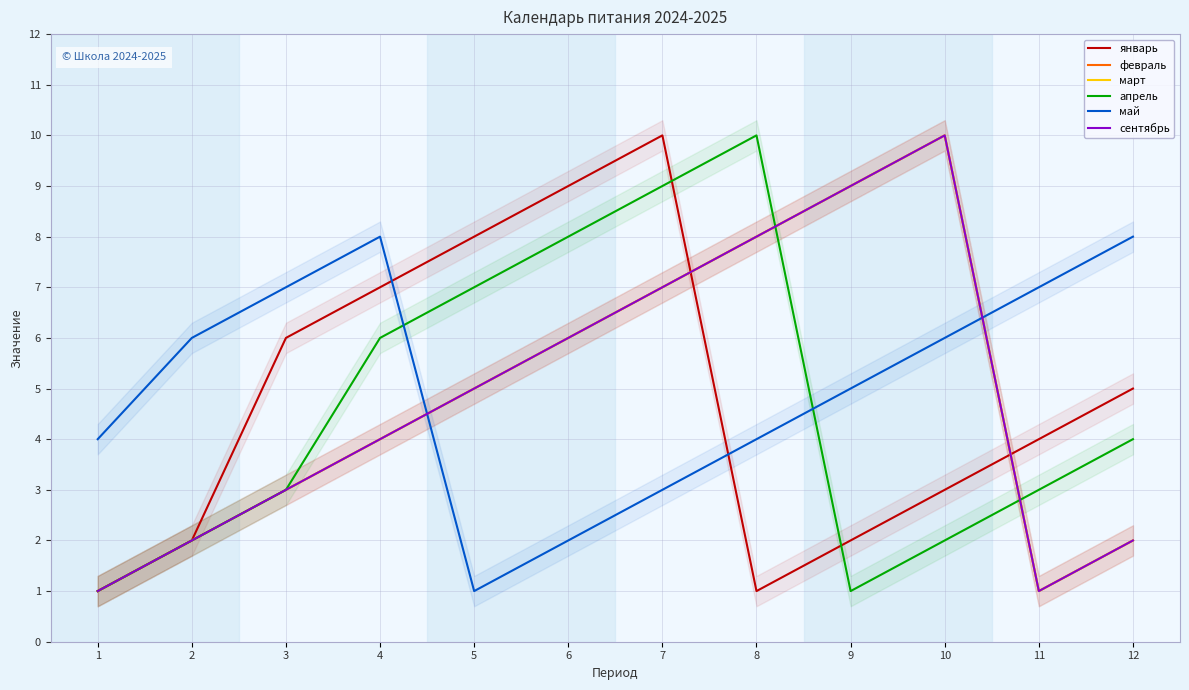

Which series changed the most between 3 and 10?

февраль